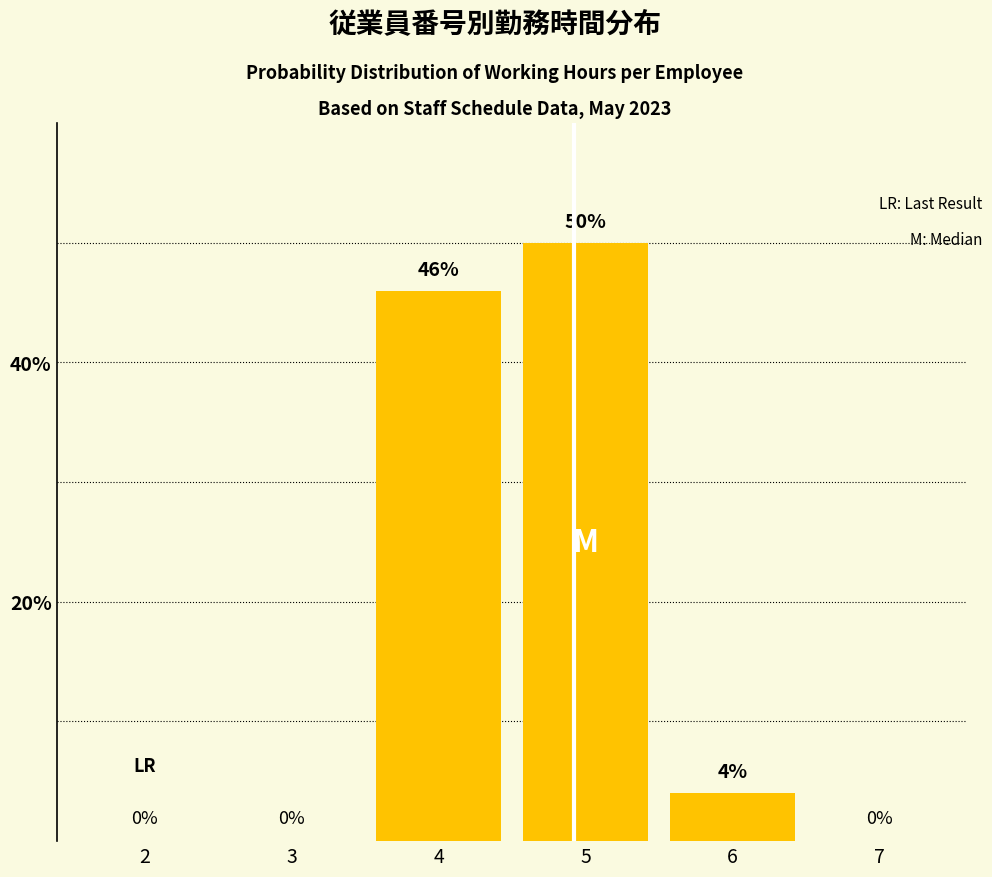

True or false: the data shows 0 at 2.

True